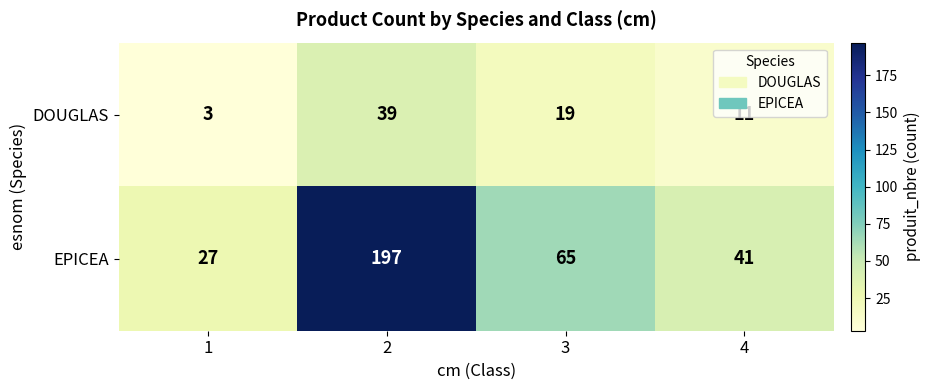

At which category is the sum across all series the highest?

2